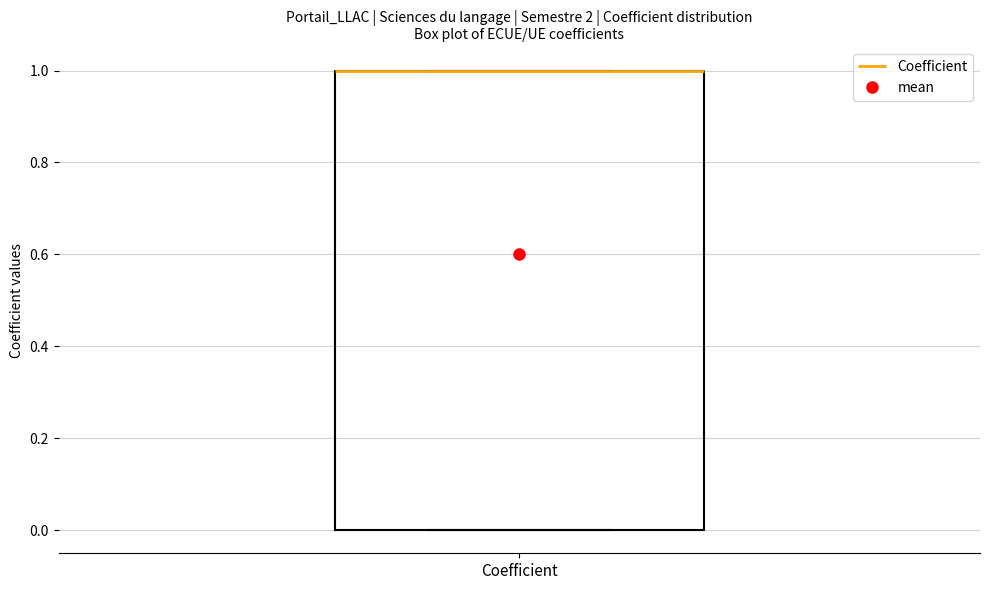

Read this box plot against the y-axis: the position of the median line, the range covered by the box, and the ends of both whiskers. The values are not printed on the chart, so give them approximately, as read against the axis.

median 1 (drawn on the box's upper edge), box 0 to 1, whiskers 0 to 1